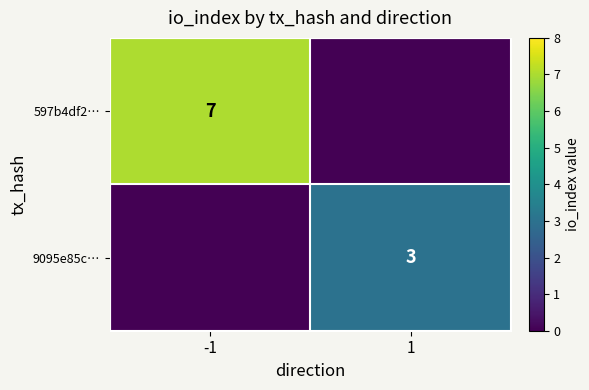

At which category is the sum across all series the highest?

-1